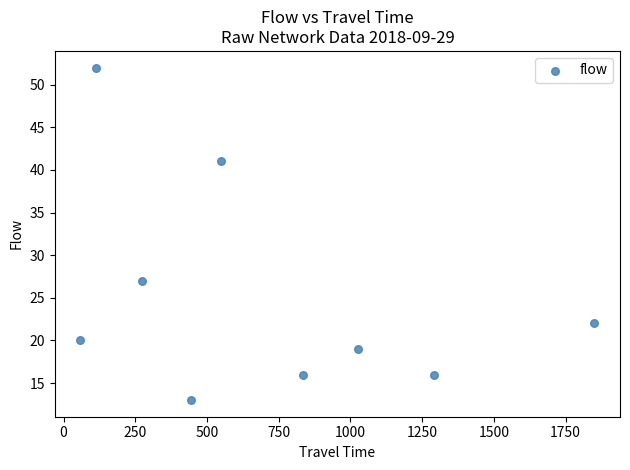

What is the average Y value?

25